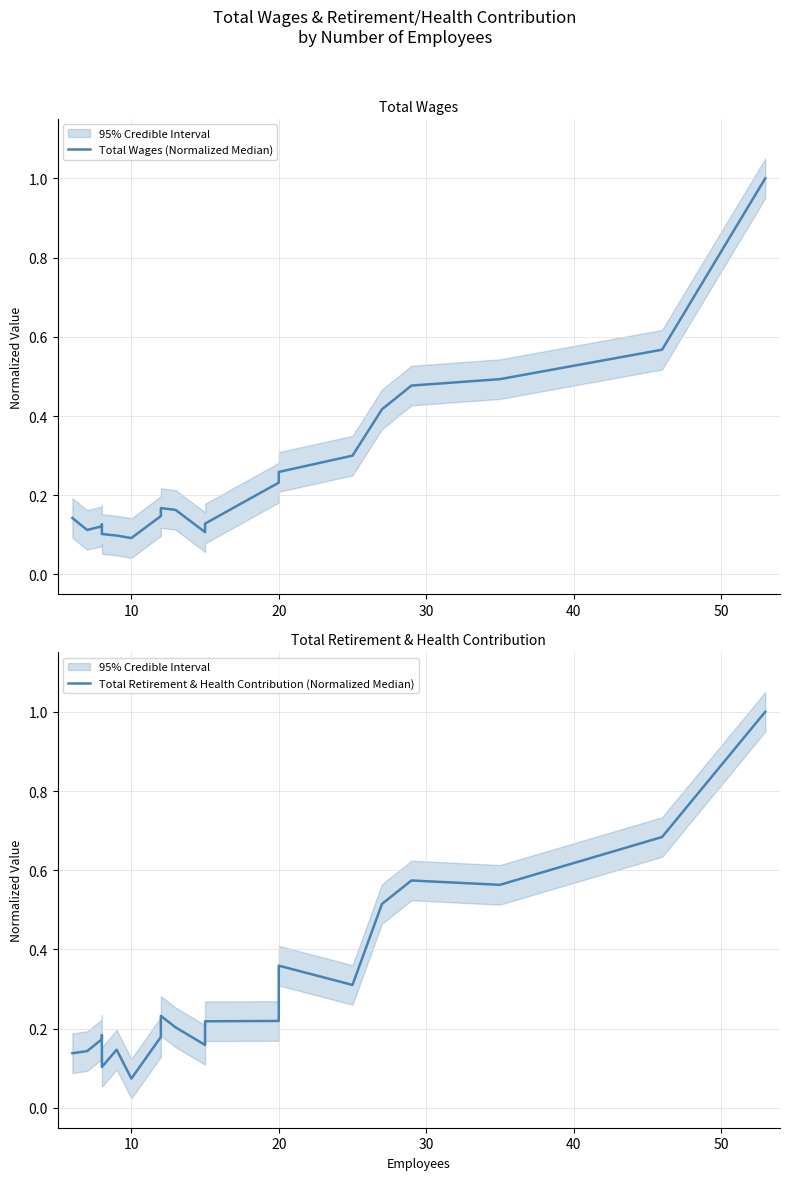

How many lines are shown in the chart?

2